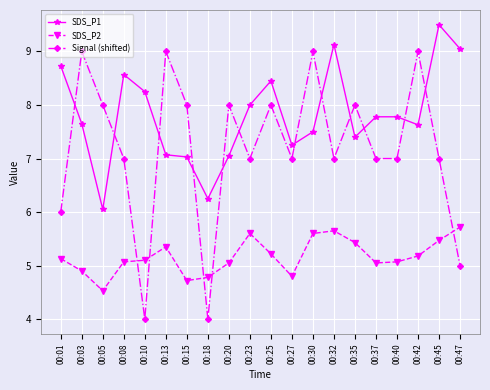

At which category does Signal (shifted) reach its first local valley?

00:10